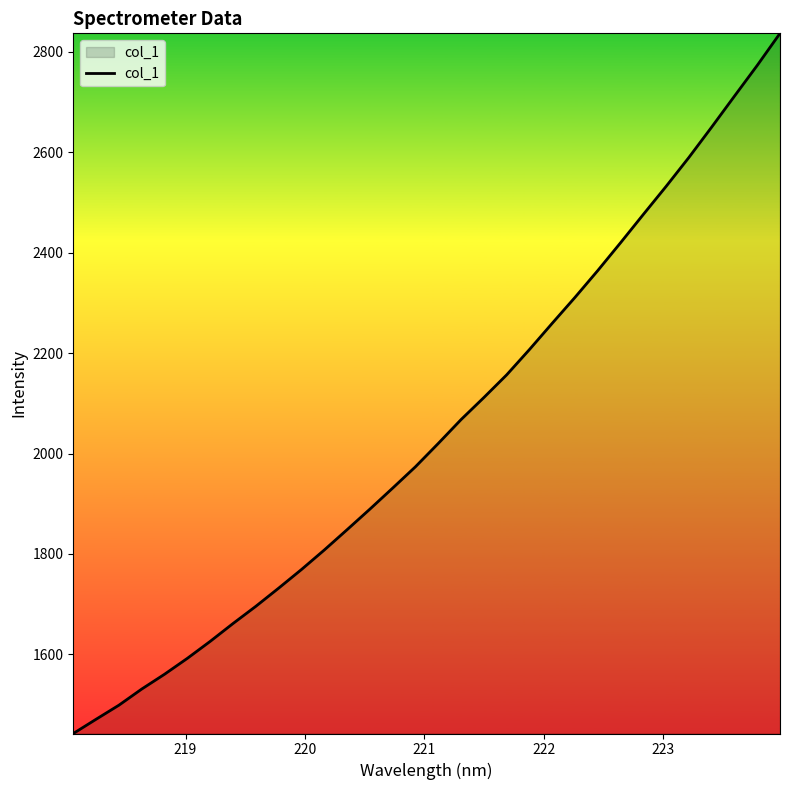

What is the difference between the maximum and minimum values?

1394.0